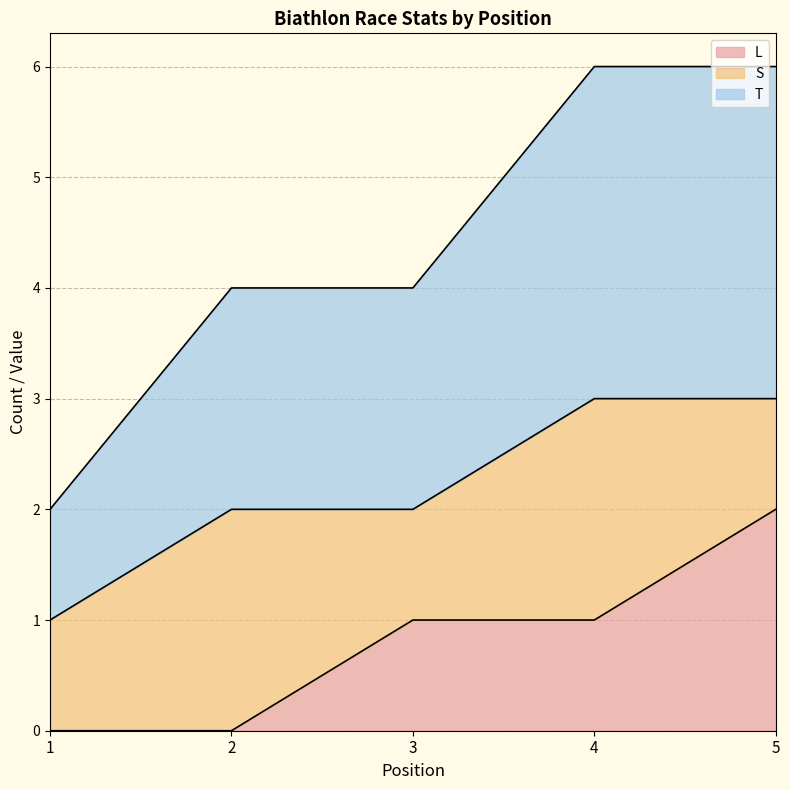

Reading right to left, what are the values for L?

2	1	1	0	0